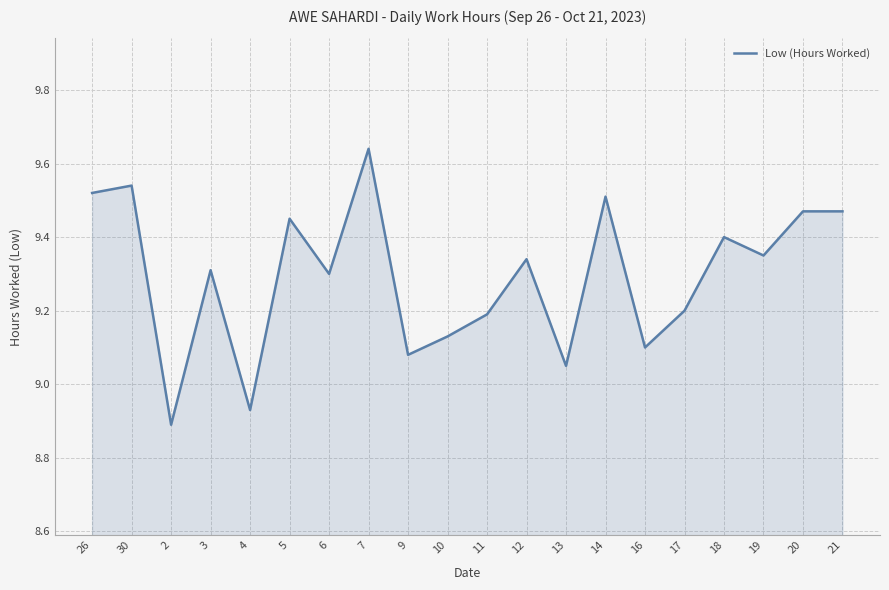

Which category has the highest value across all series?

7